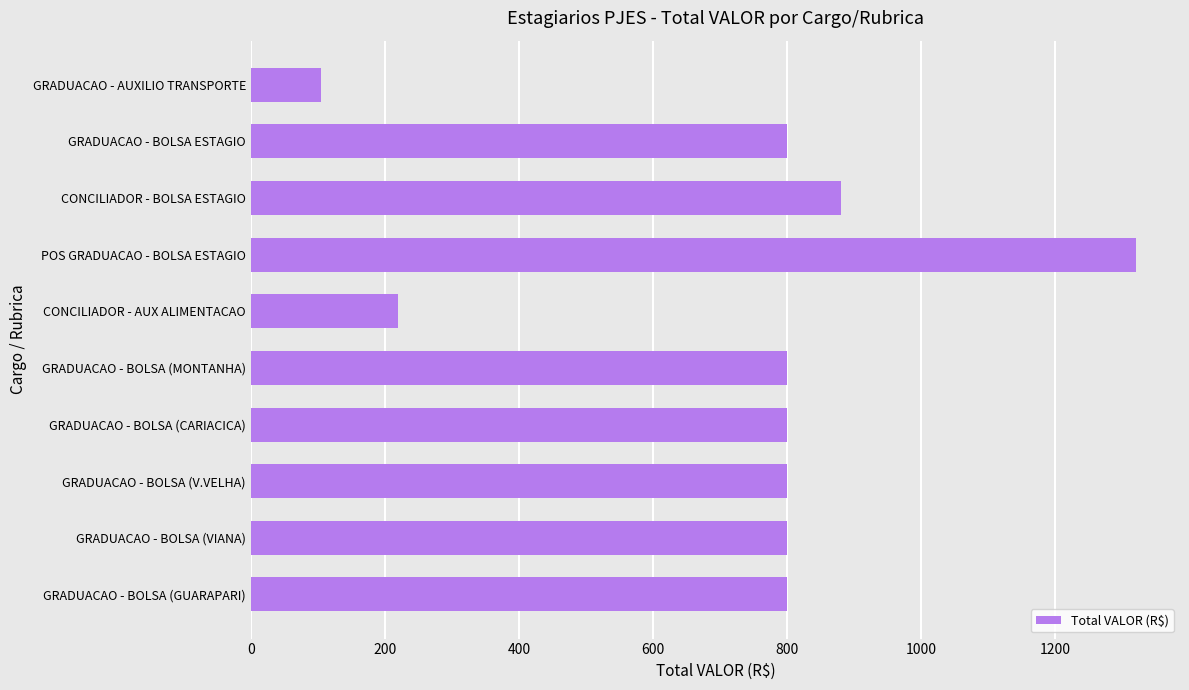

What is the difference between the maximum and minimum values?

1216.2